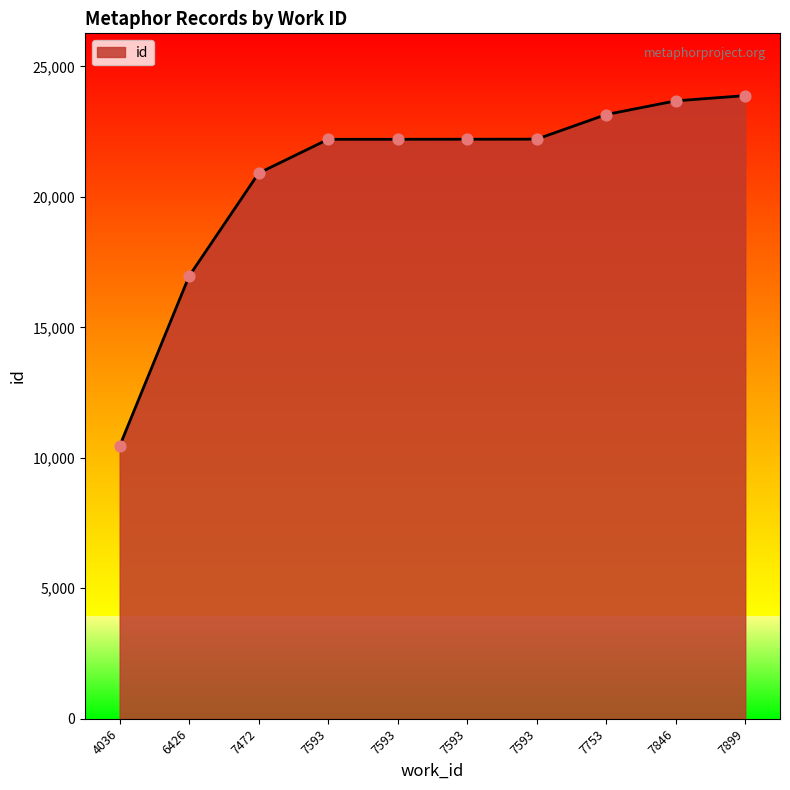

How many lines are shown in the chart?

1